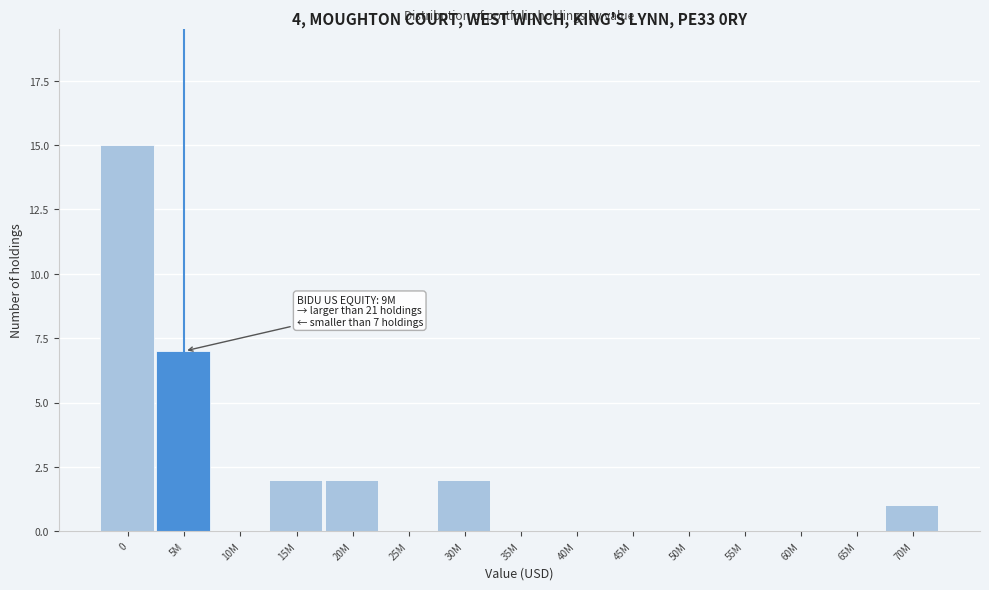

Reading left to right, list all the values displayed in this chart.

0=15	5M=7	10M=0	15M=2	20M=2	25M=0	30M=2	35M=0	40M=0	45M=0	50M=0	55M=0	60M=0	65M=0	70M=1